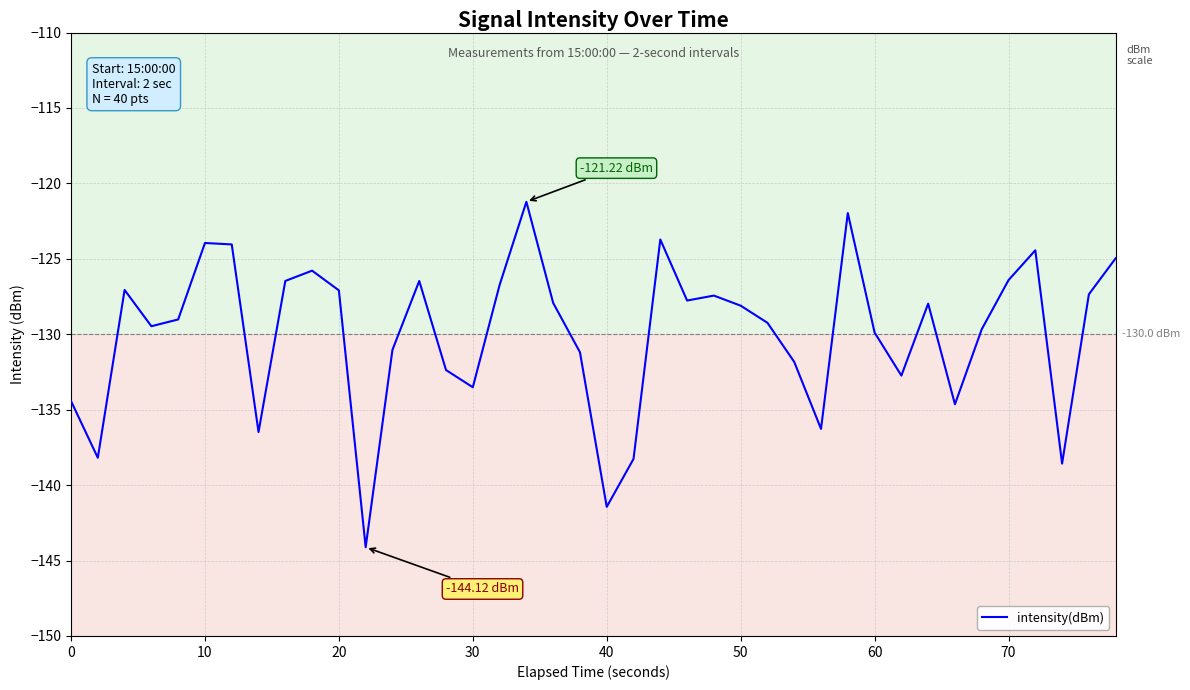

What is the minimum value shown in the chart?

-144.1